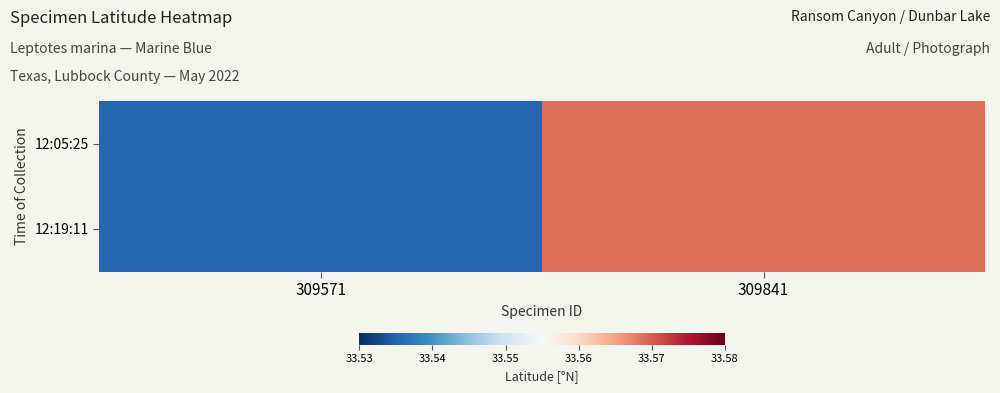

How many distinct data groups are displayed?

2